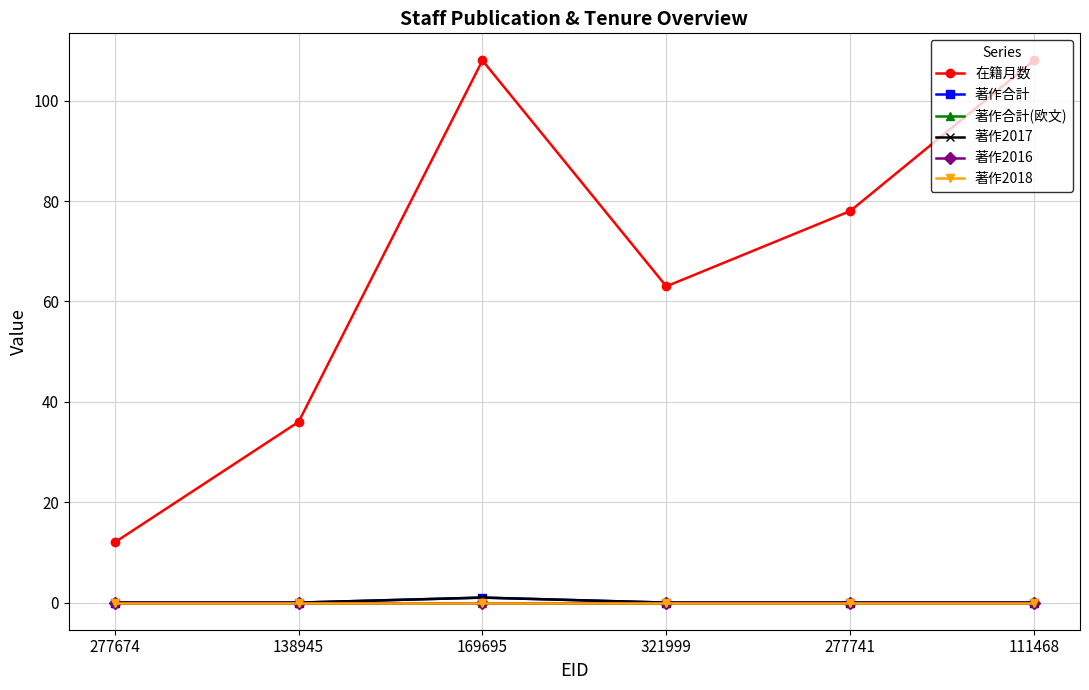

What is the maximum value shown in the chart?

108